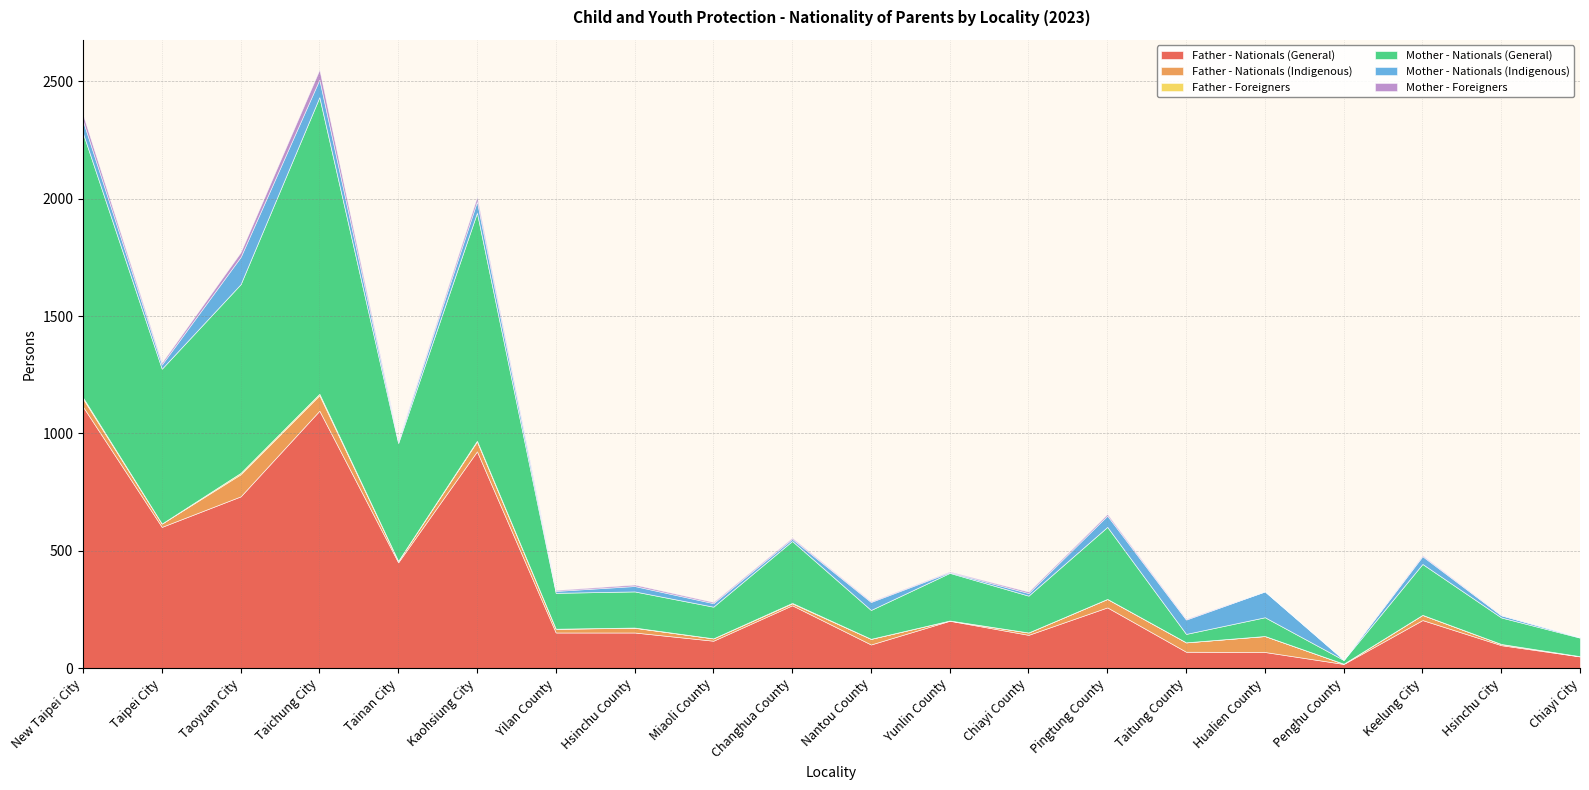

What is the difference between the maximum and minimum values in the Mother - Nationals (General) series?

1248